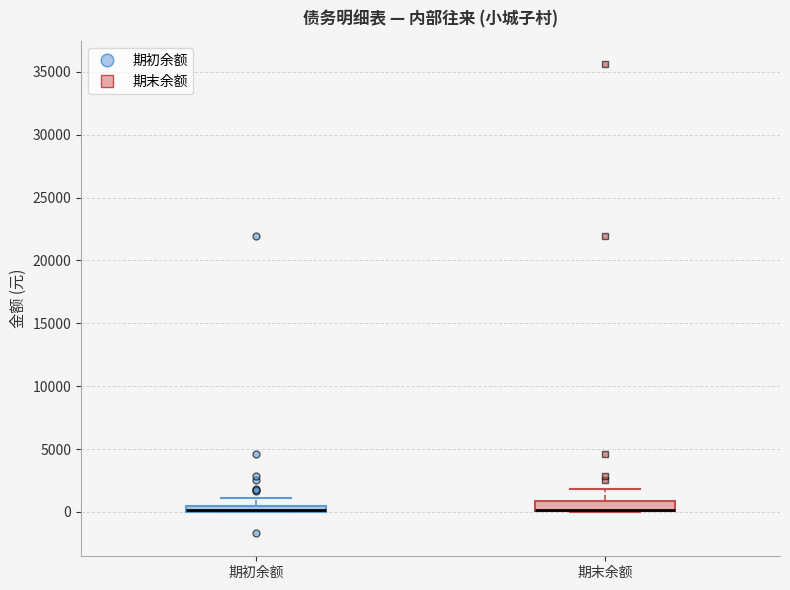

Where is the lower edge of the box for 期初余额 on the y-axis? The values are not printed on the chart, so give them approximately, as read against the axis.

0